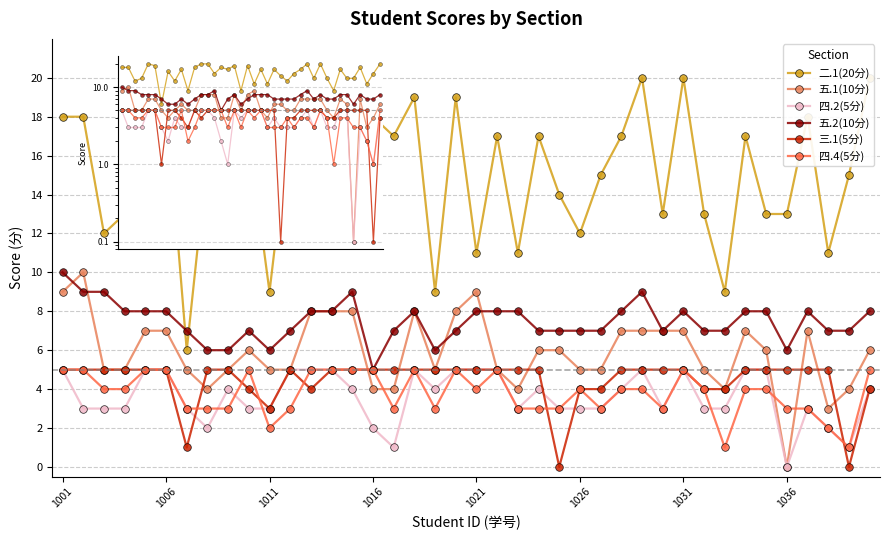

What is the value of the 四.2(5分) point at the 6th from the left?

5